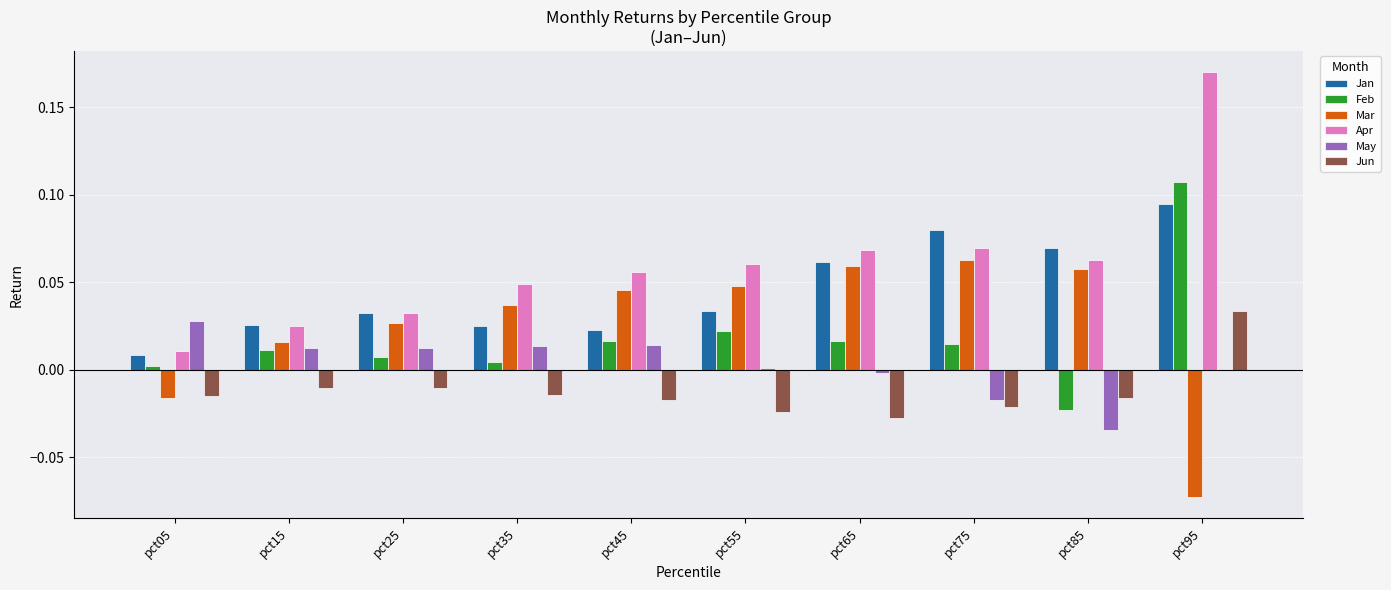

True or false: Mar has a value of -0.0 at pct05.

True